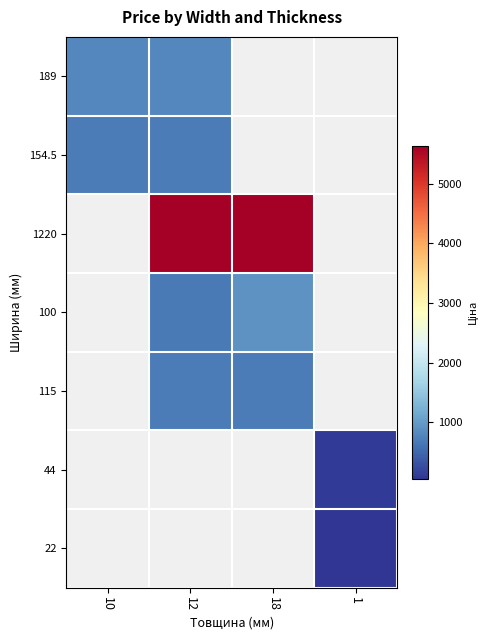

Rank the series by their maximum value, from lowest to highest.

22, 44, 154.5, 115, 189, 100, 1220